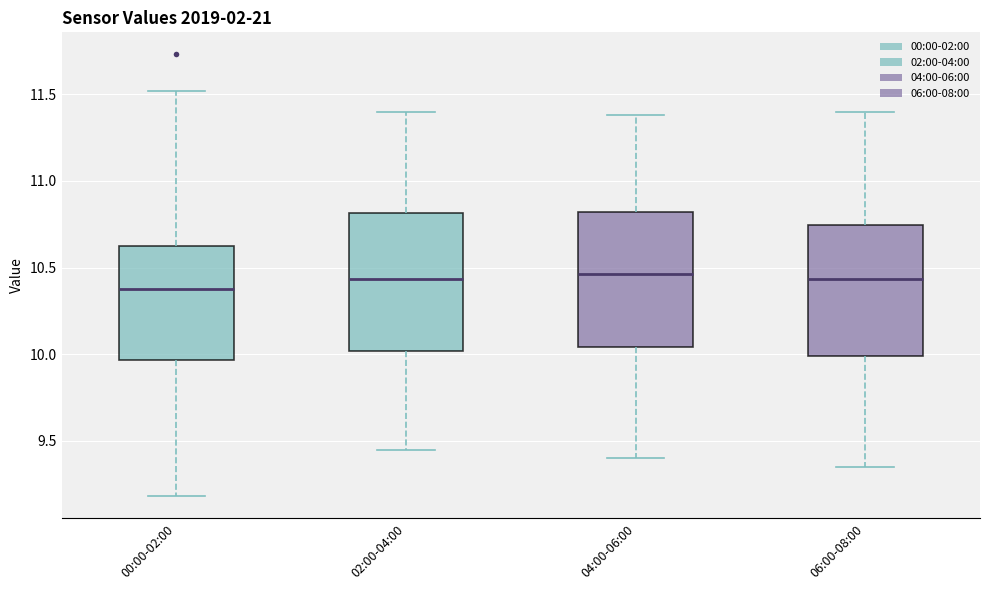

Which box's median line is the lowest?

00:00-02:00